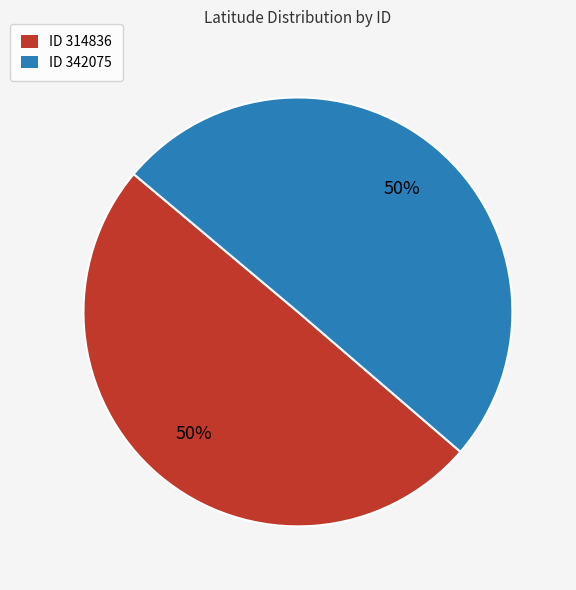

How many slices are in this pie chart?

2